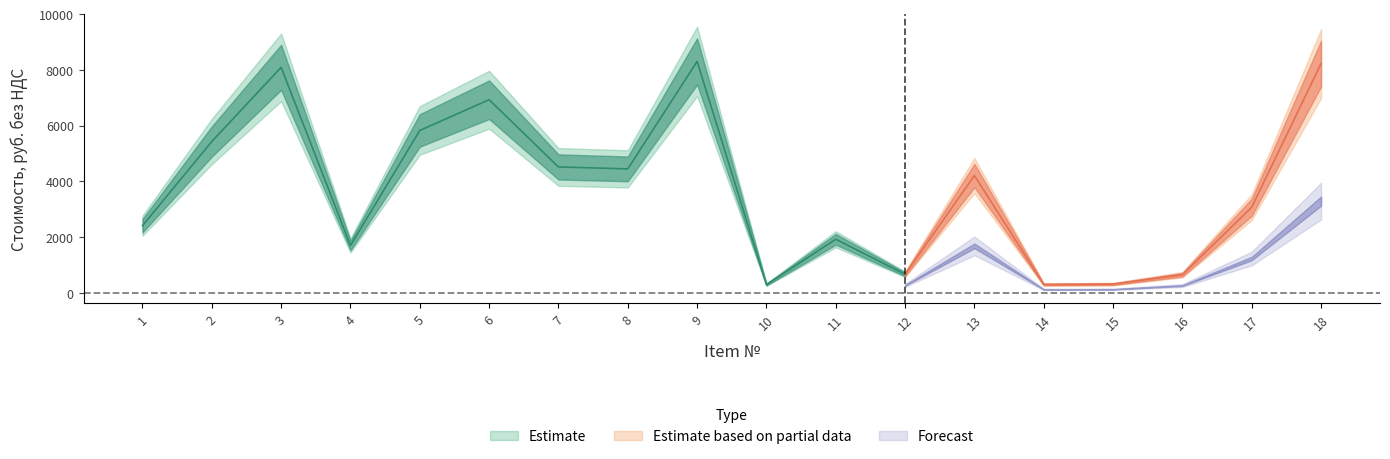

What is the approximate value of Стоимость единицы, руб. без НДС at 1?

2407.9